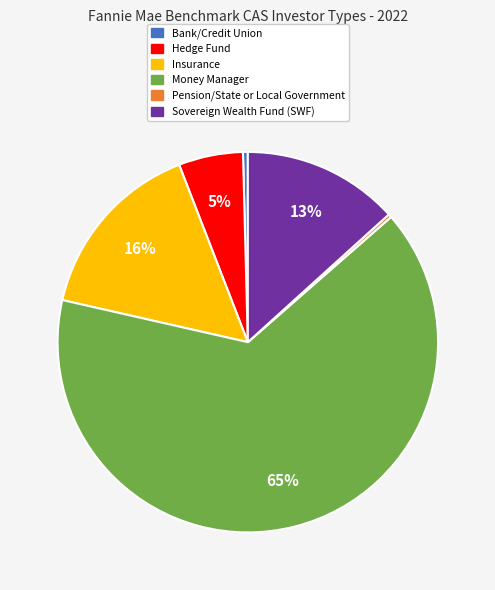

Does any single category account for the majority?

Yes